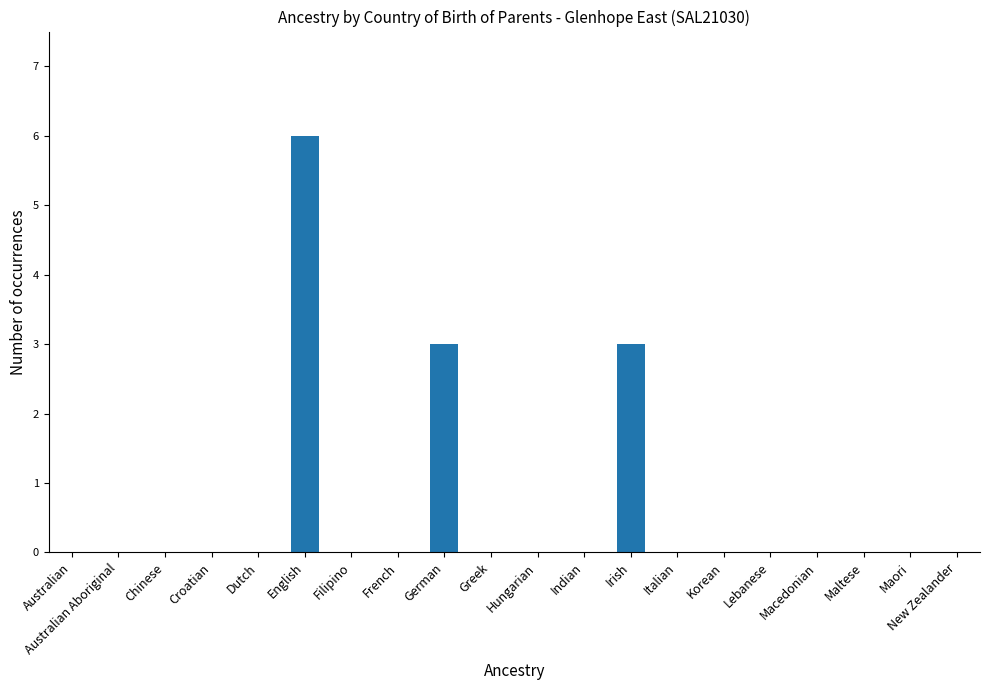

What is the change in value from Australian Aboriginal to English?

+6